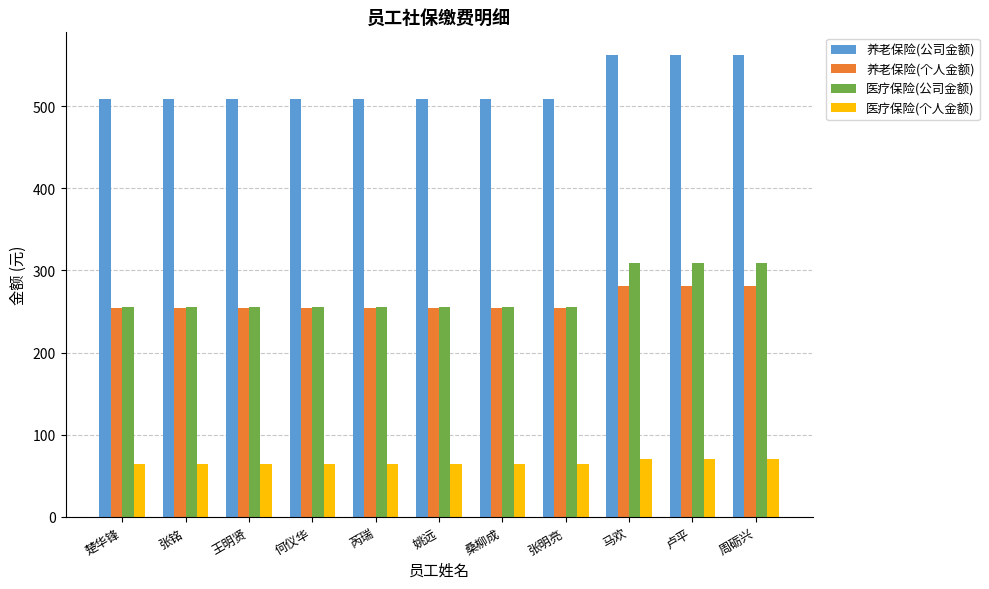

Which series has the widest spread of values?

医疗保险(公司金额)